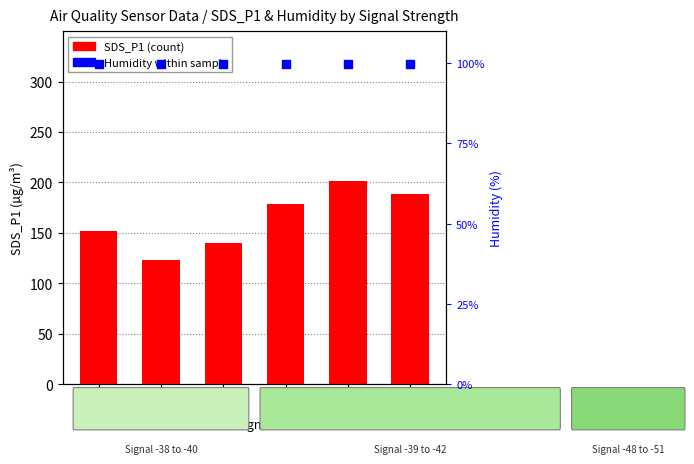

Which series contains the lowest Y value?

Humidity (%)